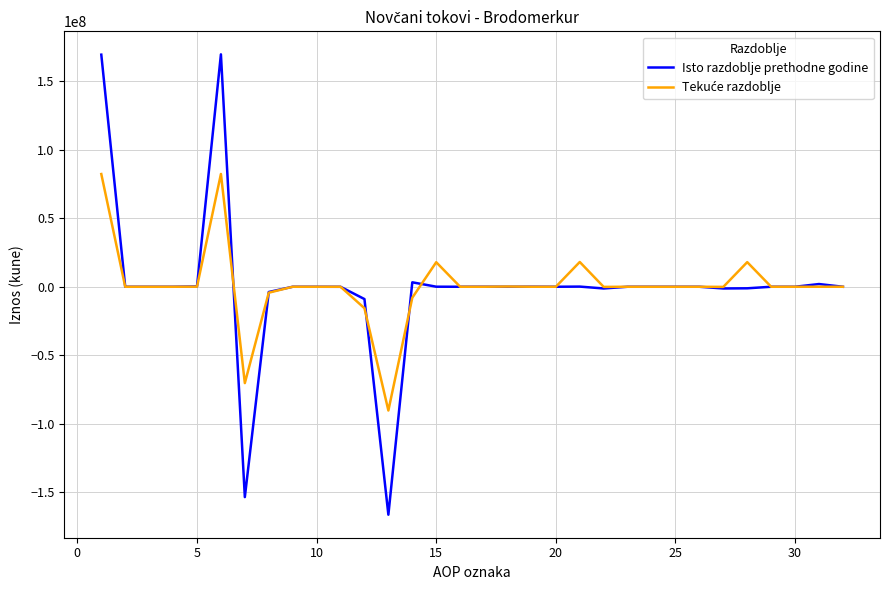

What is the maximum value shown in the chart?

169689494